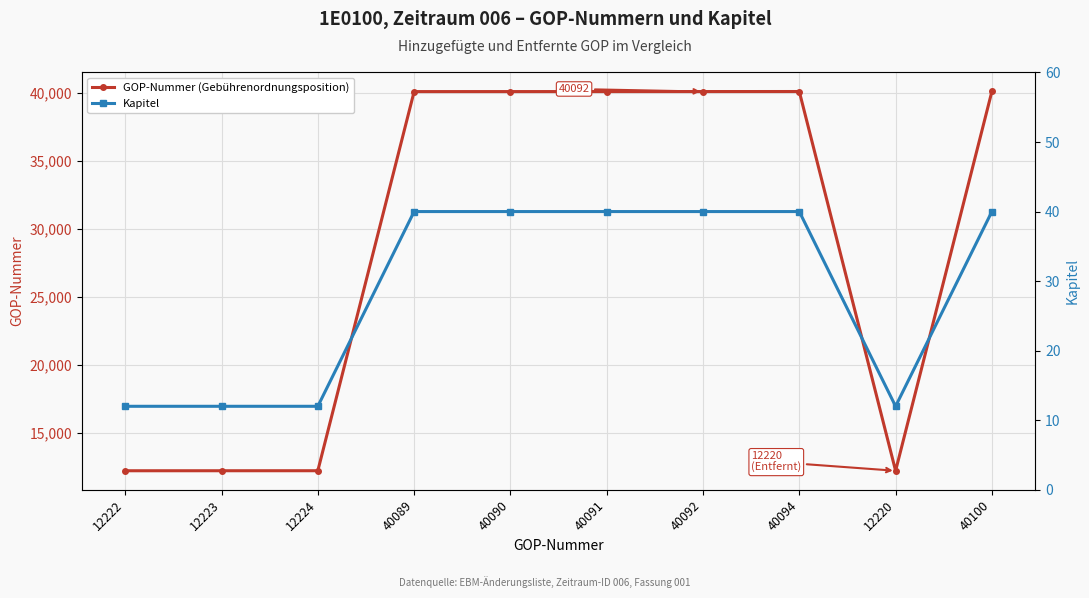

Is the value of Kapitel at 40092 greater than the value of GOP-Nummer (Gebührenordnungsposition) at 40091?

No